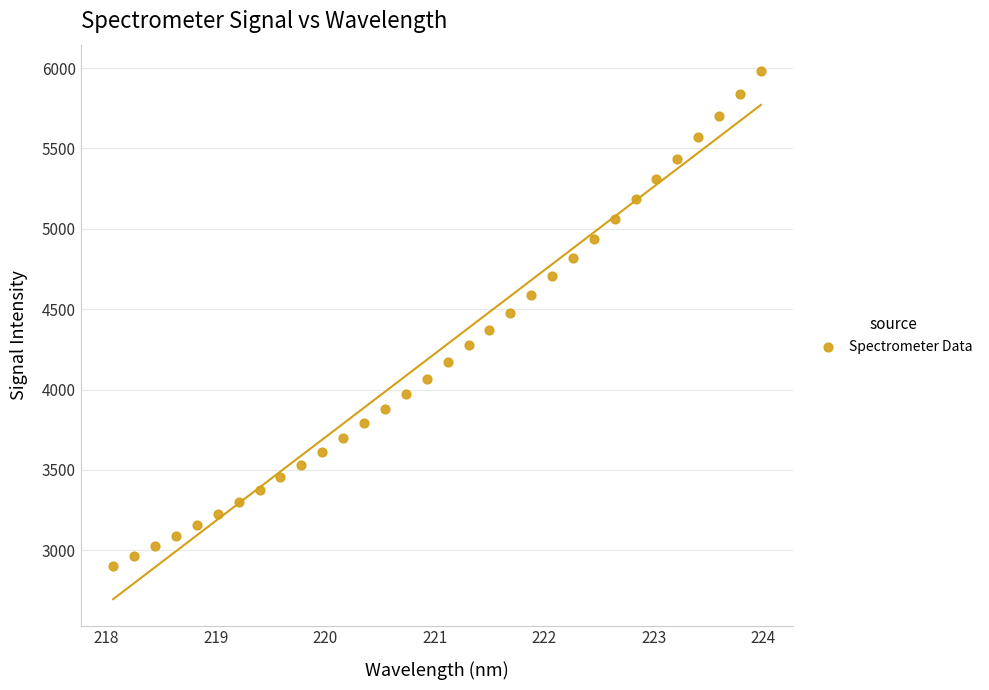

What is the range of X values (max minus min)?

5.9